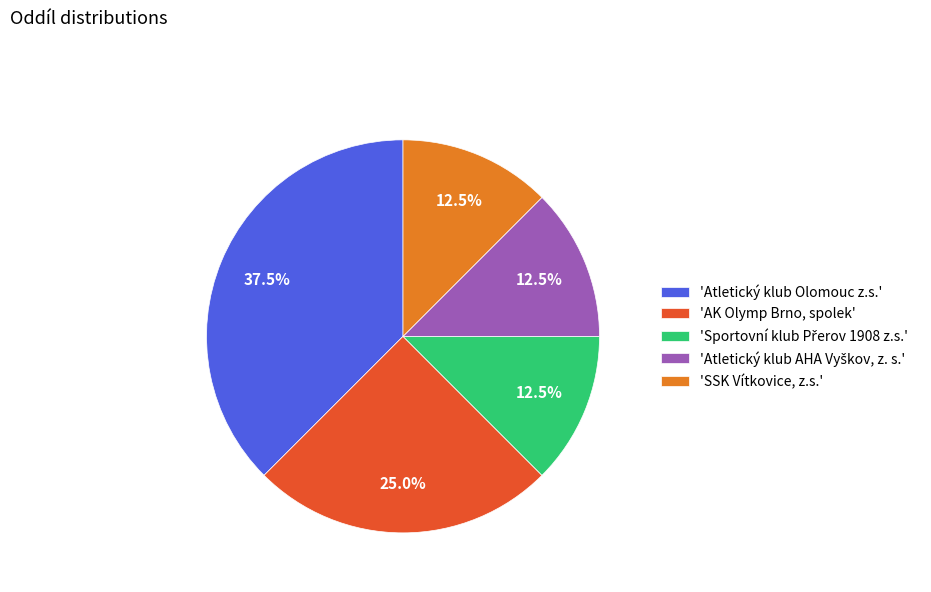

Does 'AK Olymp Brno, spolek' account for over 50% of the chart?

No